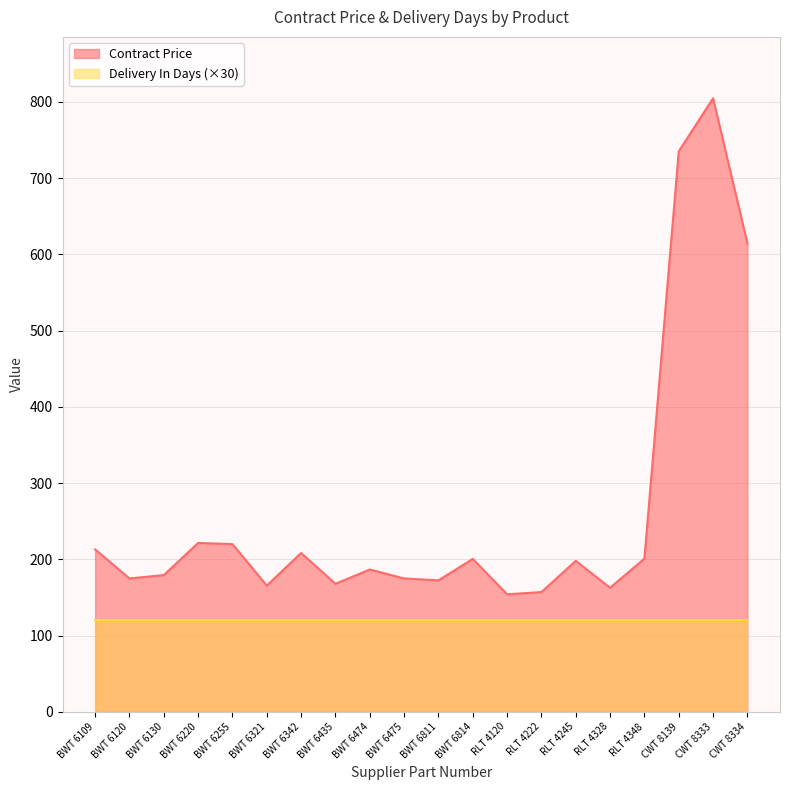

What position from the right is RLT 4222?

7